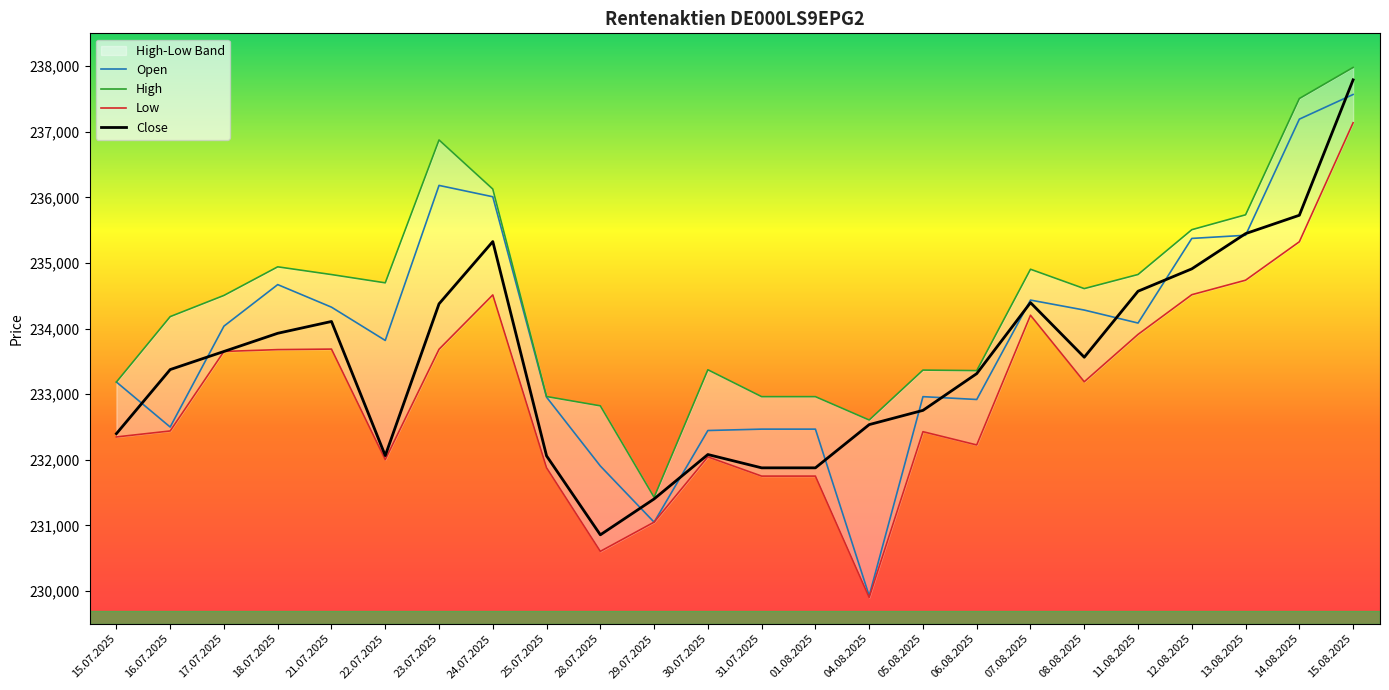

Is this an area chart (filled region under the line)?

No